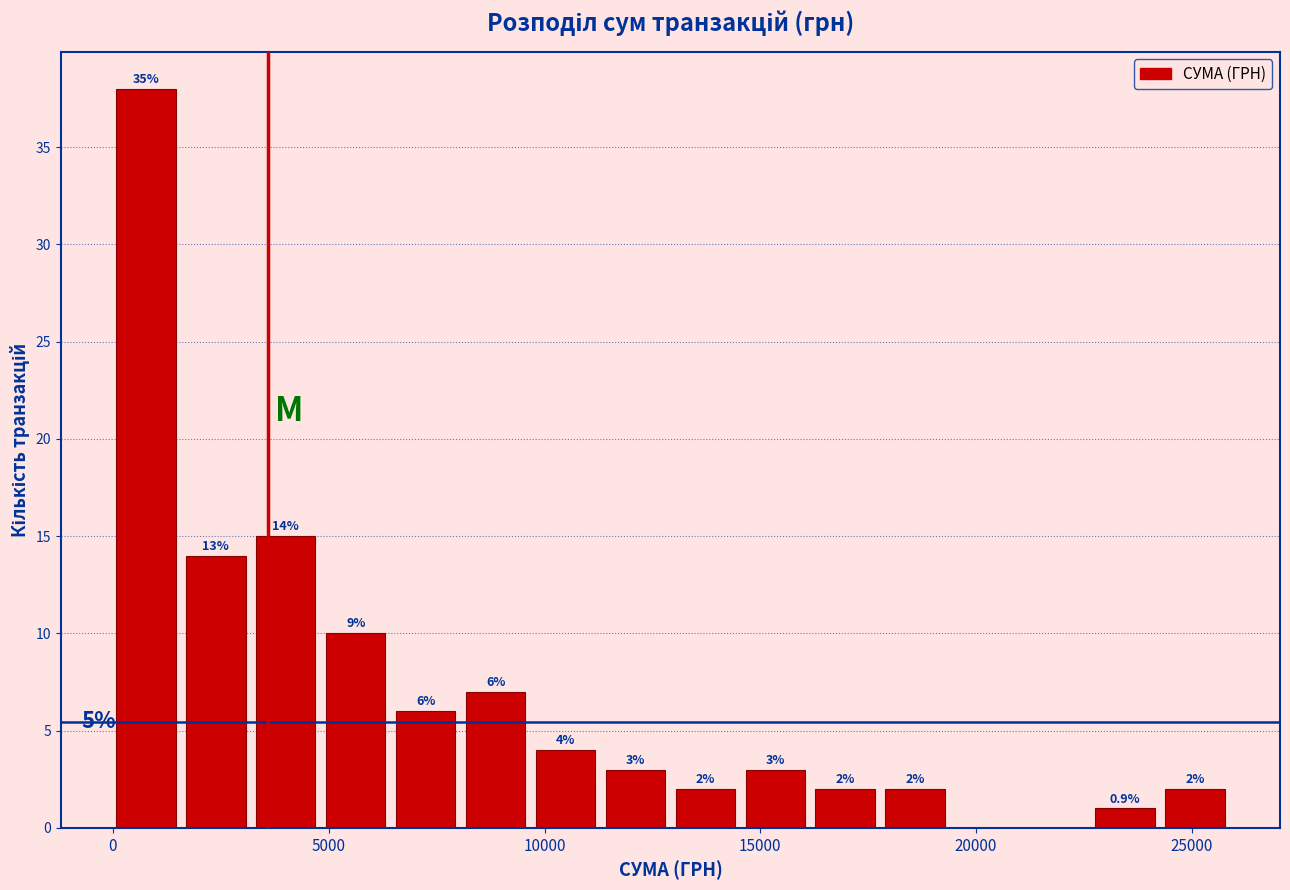

Read against the x-axis, roughly where is the centre of the tallest bar?

1000